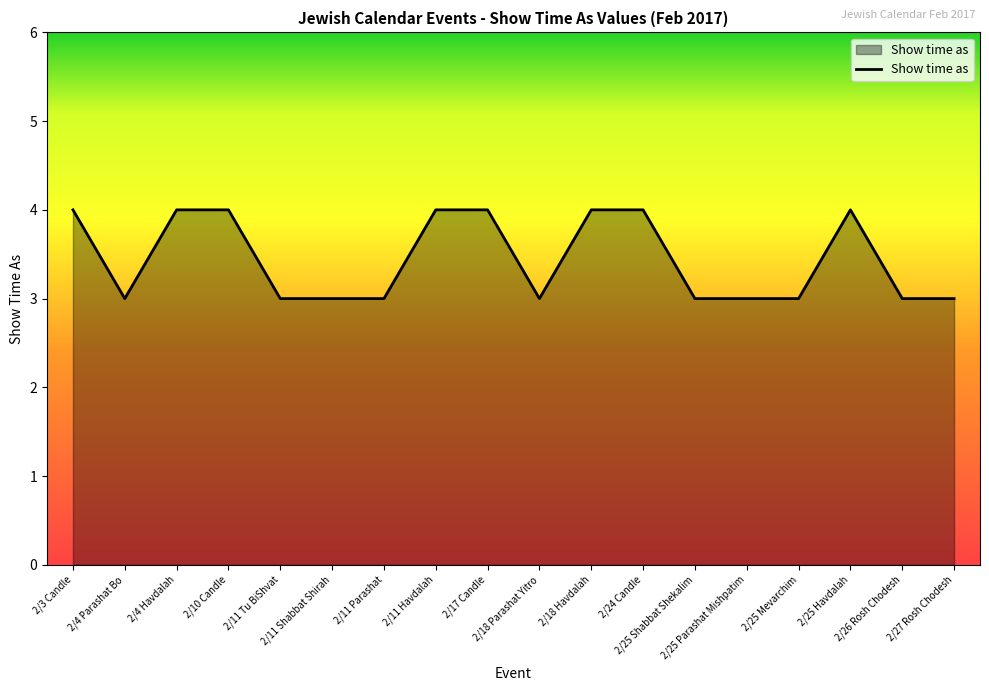

How many categories are shown in the chart?

18